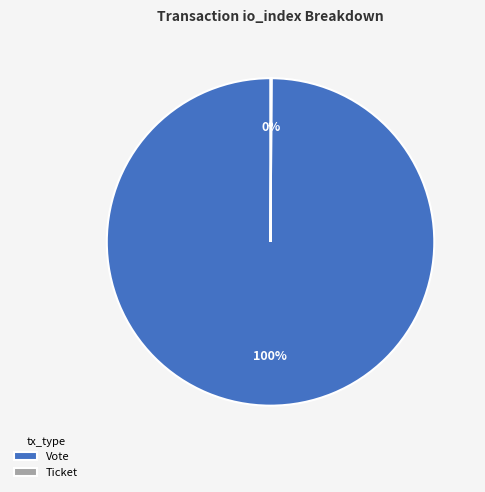

The Vote slice represents 86% of the pie. True or false?

False